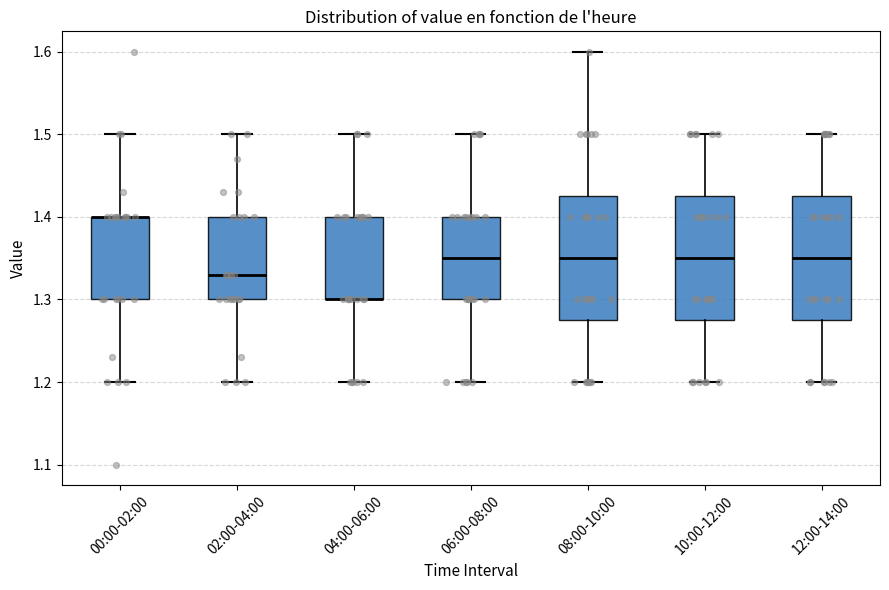

Reading left to right, transcribe this box plot: for each box, give where its median line is, the range the box spans, and where its two whiskers end, as read against the y-axis. The values are not printed on the chart, so give them approximately, as read against the axis.

00:00-02:00: median 1.40 (drawn on the box's upper edge), box 1.30 to 1.40, whiskers 1.20 to 1.50
02:00-04:00: median 1.33, box 1.30 to 1.40, whiskers 1.20 to 1.50
04:00-06:00: median 1.30 (drawn on the box's lower edge), box 1.30 to 1.40, whiskers 1.20 to 1.50
06:00-08:00: median 1.35, box 1.30 to 1.40, whiskers 1.20 to 1.50
08:00-10:00: median 1.35, box 1.28 to 1.43, whiskers 1.20 to 1.60
10:00-12:00: median 1.35, box 1.28 to 1.43, whiskers 1.20 to 1.50
12:00-14:00: median 1.35, box 1.28 to 1.43, whiskers 1.20 to 1.50